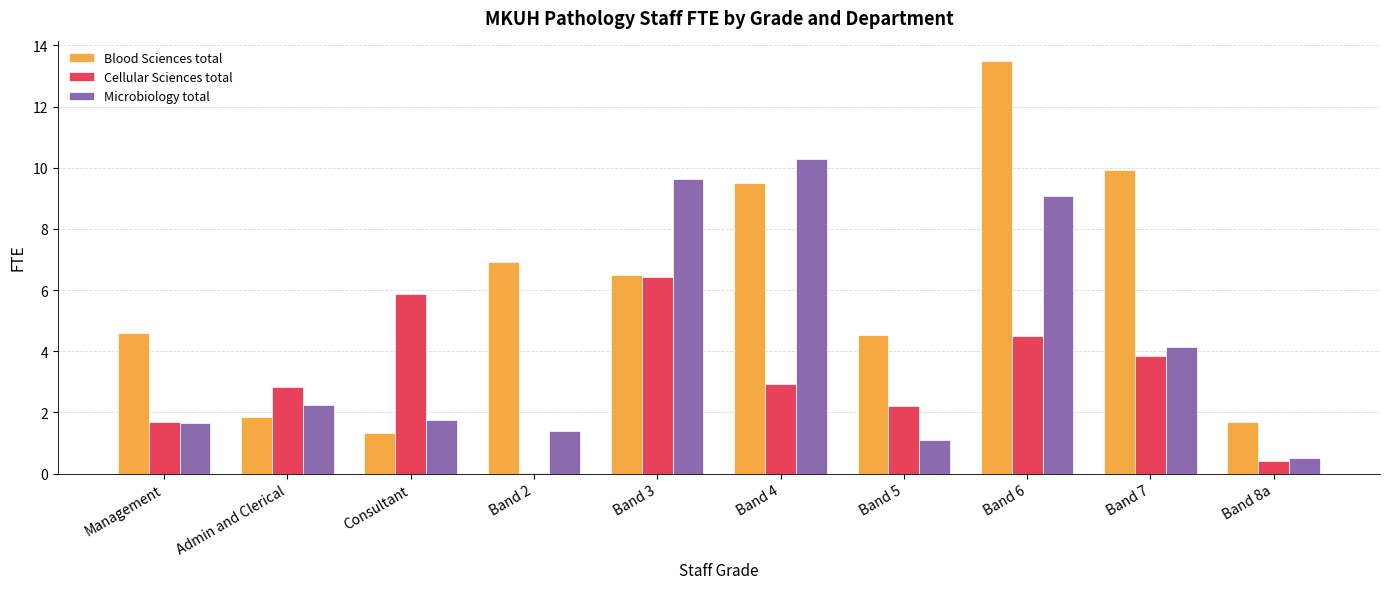

What is the highest value of the Cellular Sciences total series?

6.4